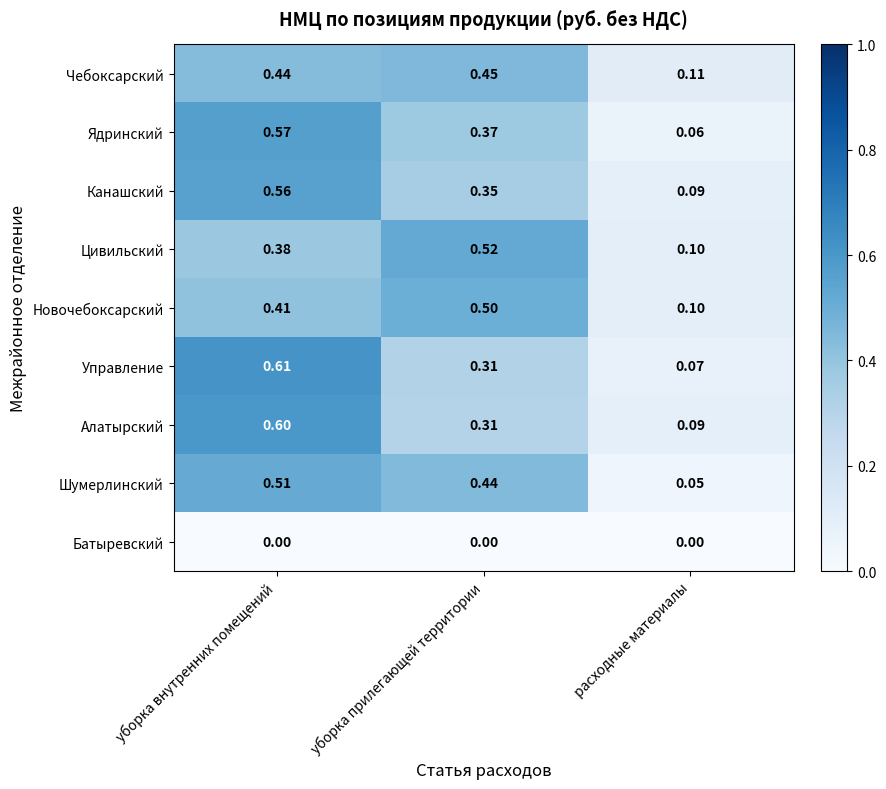

List the series in order of their peak value, highest first.

Управление, Алатырский, Ядринский, Канашский, Цивильский, Шумерлинский, Новочебоксарский, Чебоксарский, Батыревский